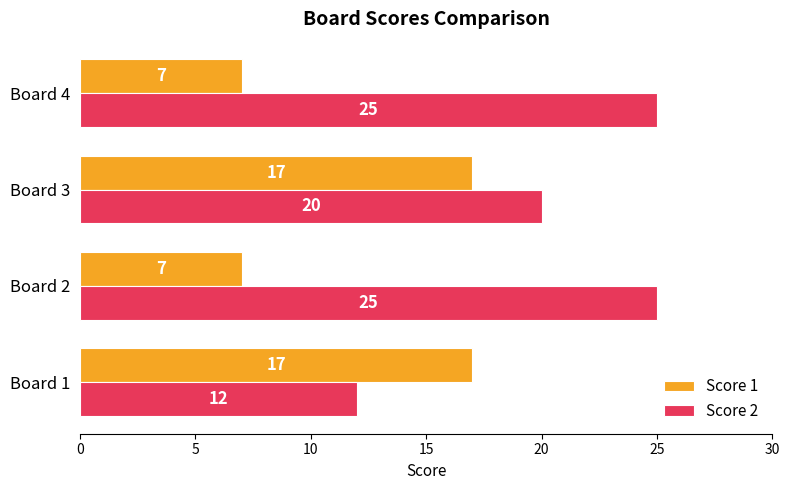

List the series in order of their overall mean, highest first.

Score 2, Score 1